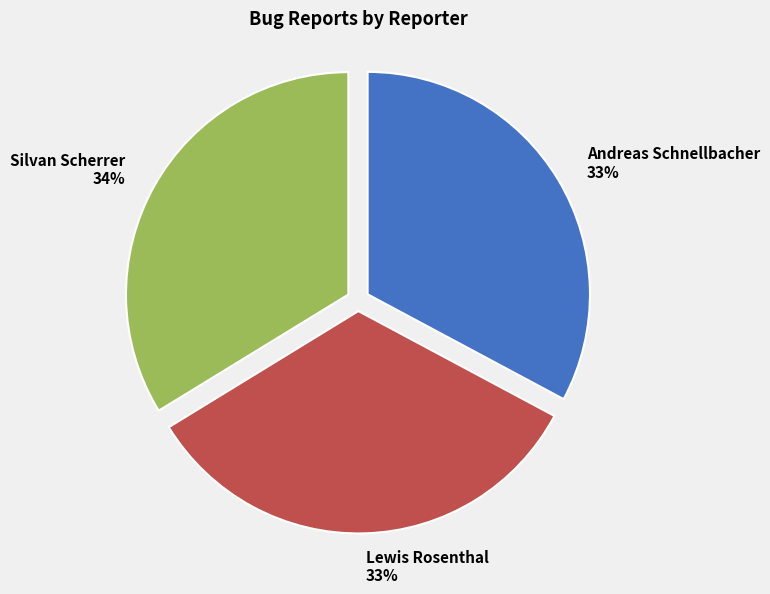

To the nearest percent, what percentage of the pie is Andreas Schnellbacher?

33%